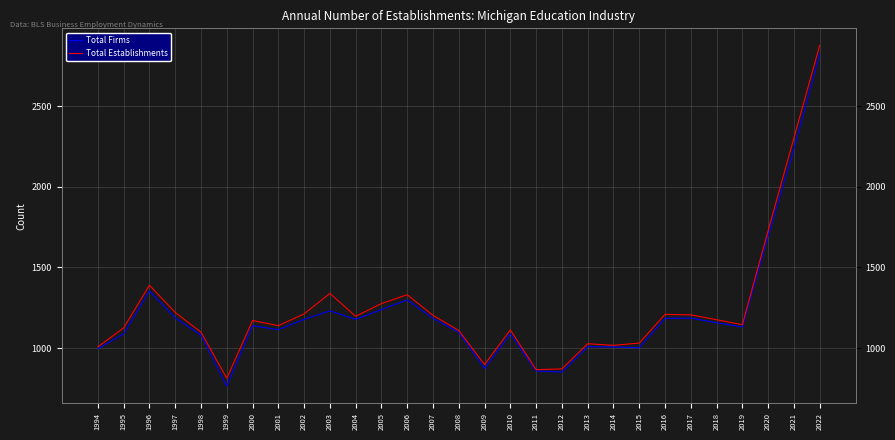

What is the value of the Total Firms point at the 11th from the left?

1178